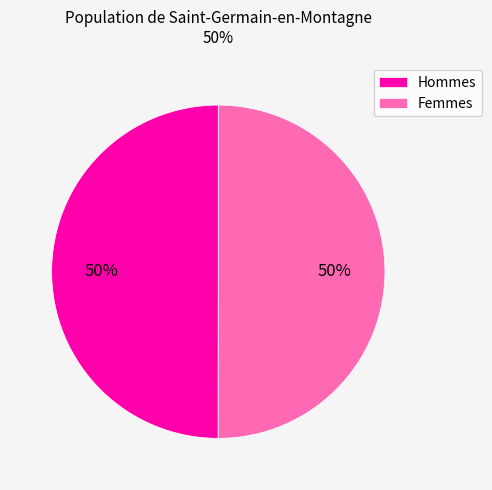

How many segments does this pie chart have?

2